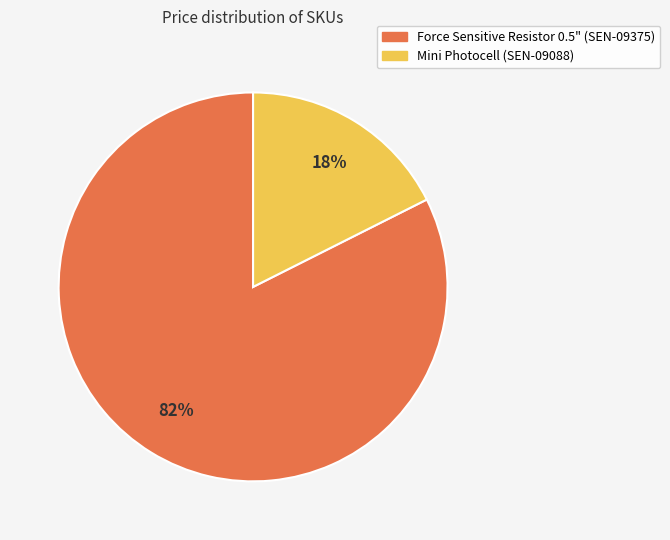

What percentage is the Force Sensitive Resistor 0.5" slice, to the nearest percent?

82%